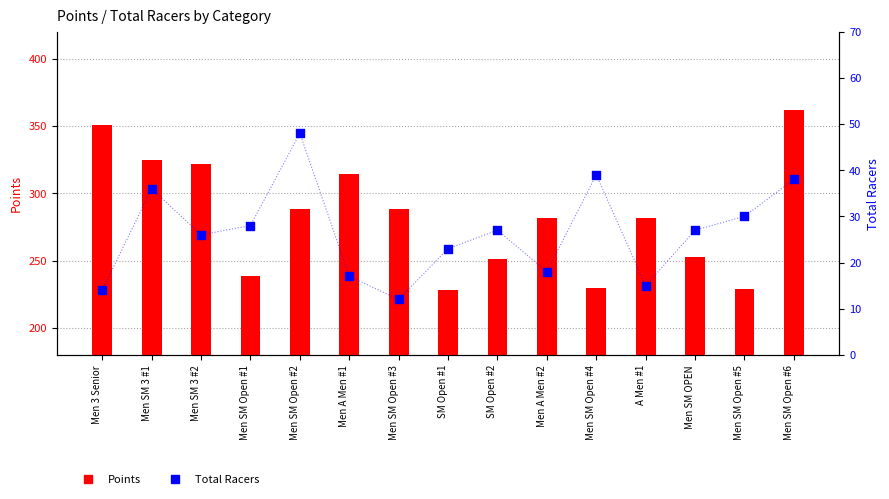

Is the value of Points at Men 3 Senior greater than the value of Total Racers at Men 3 Senior?

Yes